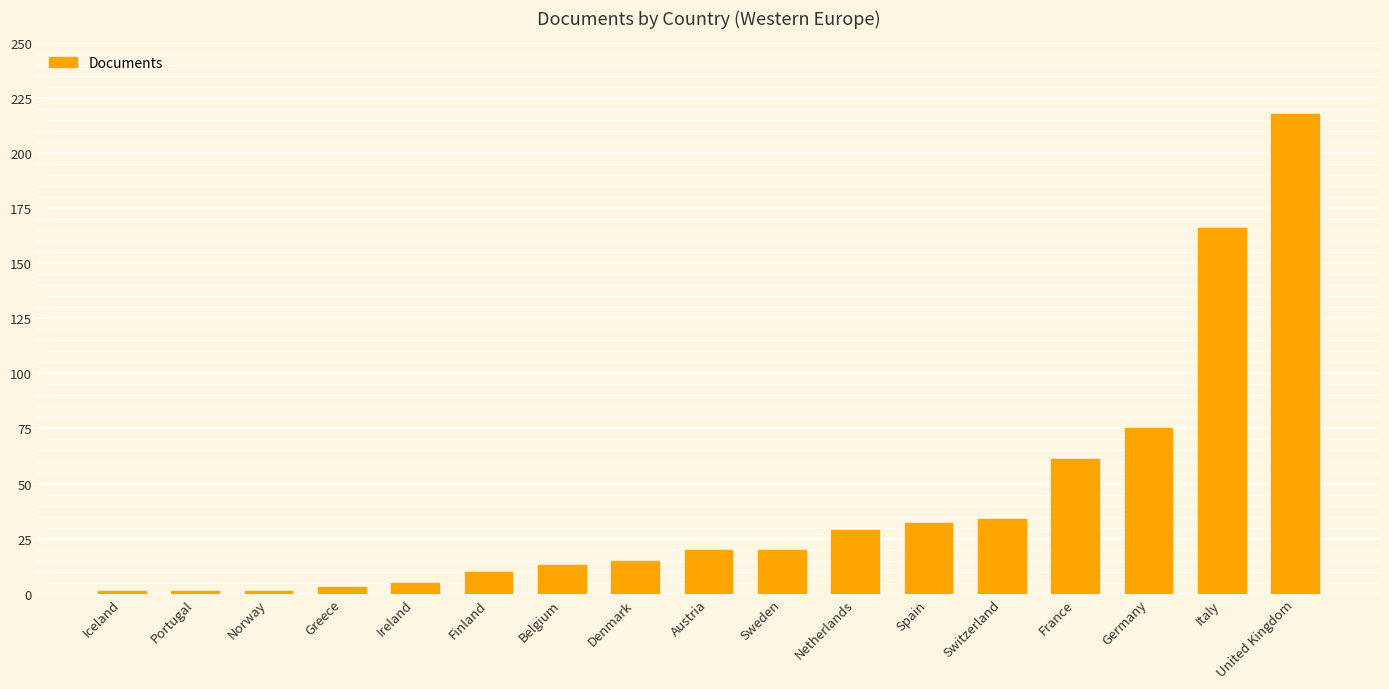

Which has a higher value, Greece or Spain?

Spain